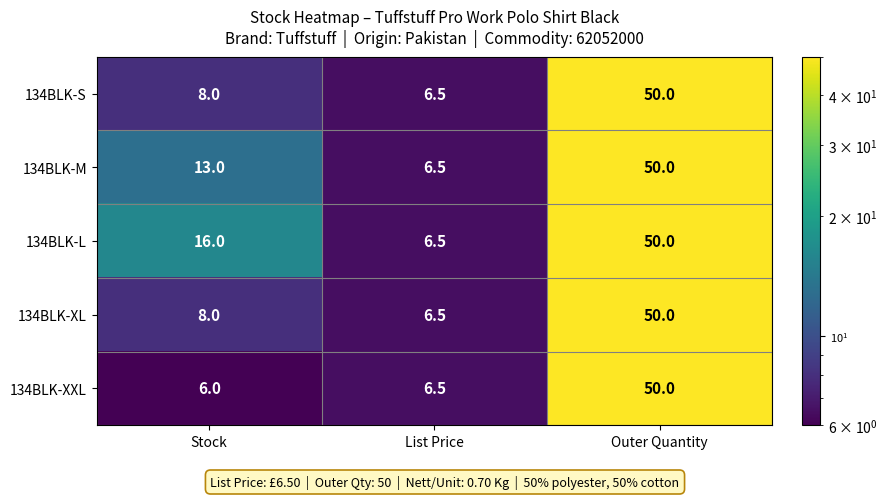

The value of 134BLK-M at Outer Quantity is 50.0. True or false?

True